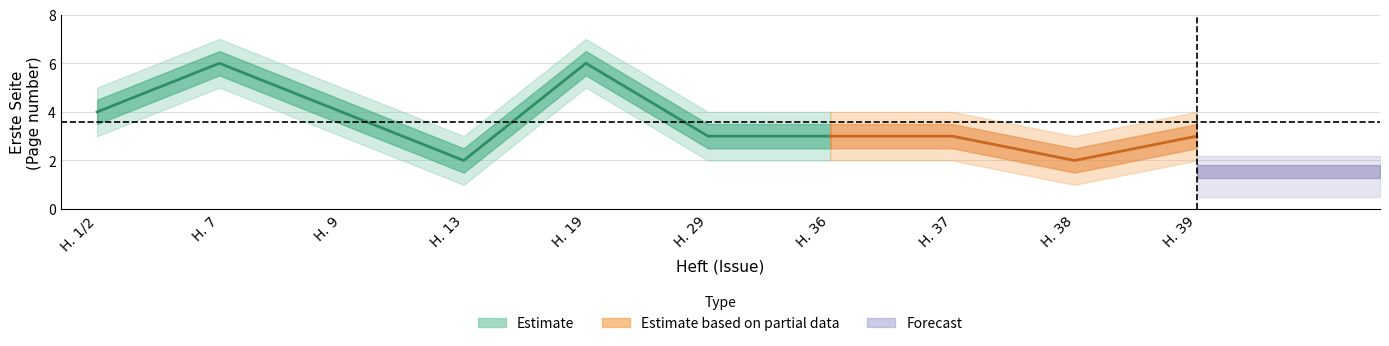

Where does the data first go above 3?

H. 1/2